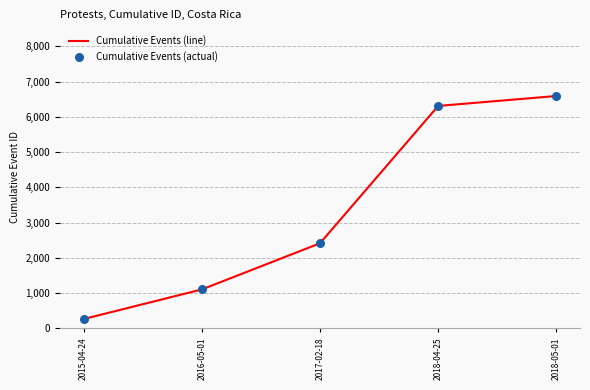

What is the sum of the values at 2016-05-01 and 2015-04-24?

1362